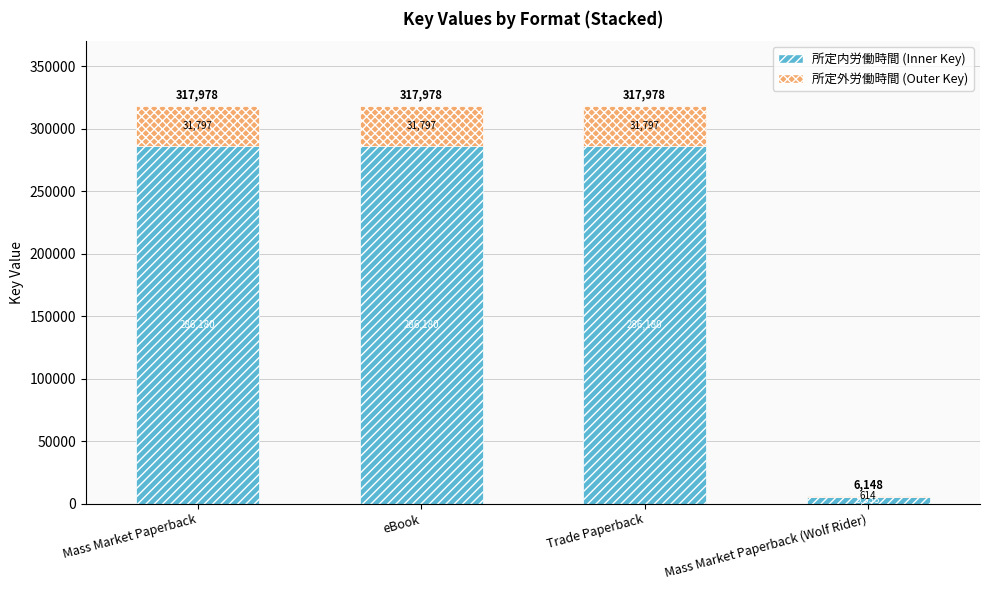

The value of 所定内労働時間 (Inner Key) at Mass Market Paperback is 172640.8. True or false?

False